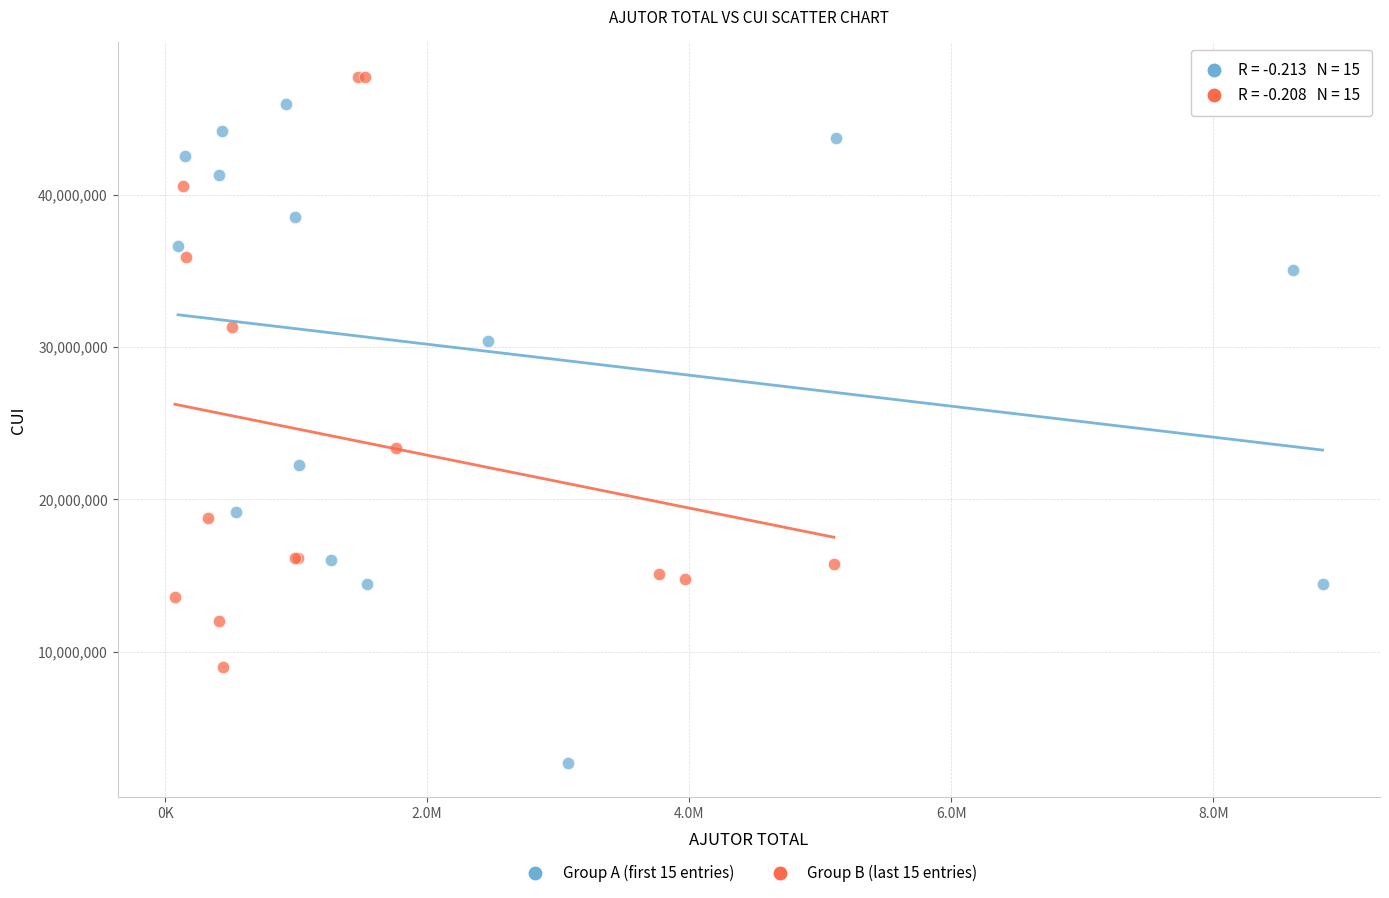

Which series contains the lowest Y value?

Group A (first 15 entries)